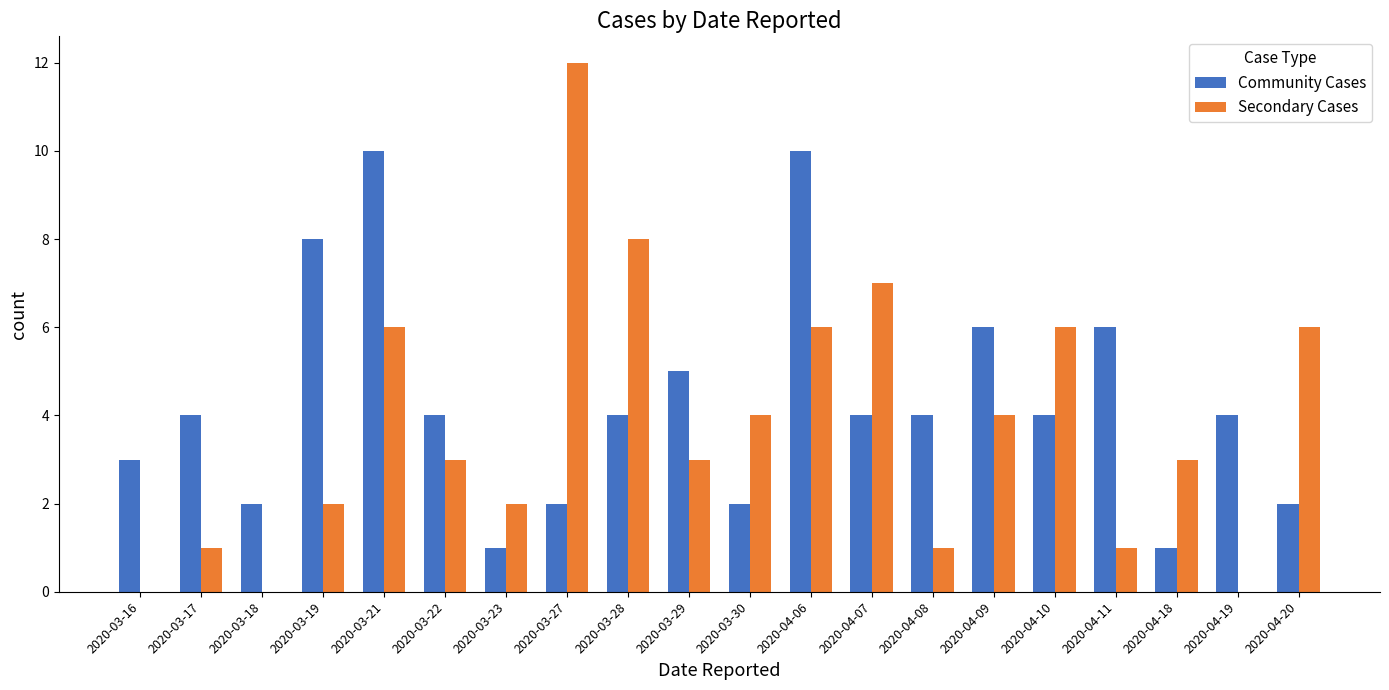

The value of Secondary Cases at 2020-03-23 is 1. True or false?

False